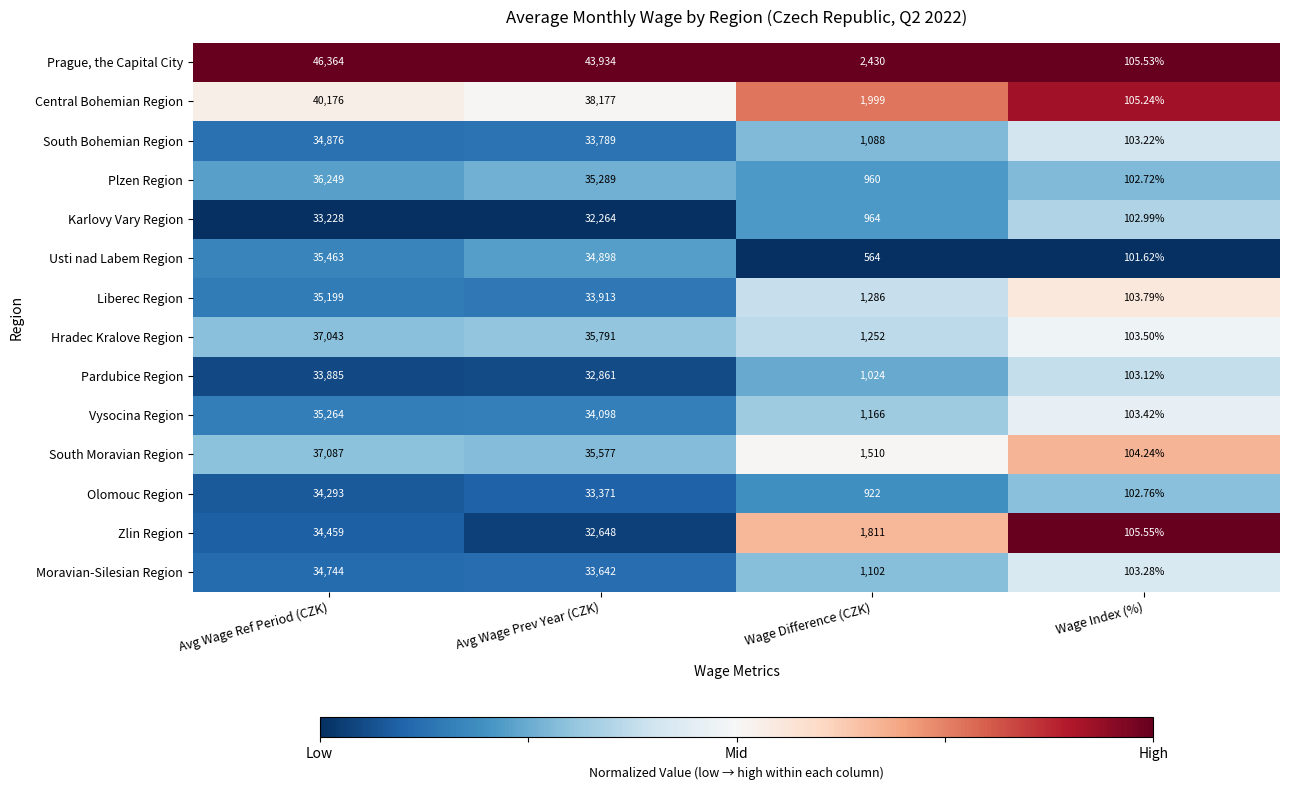

Which series changed the most between Avg Wage Prev Year (CZK) and Wage Difference (CZK)?

Prague, the Capital City